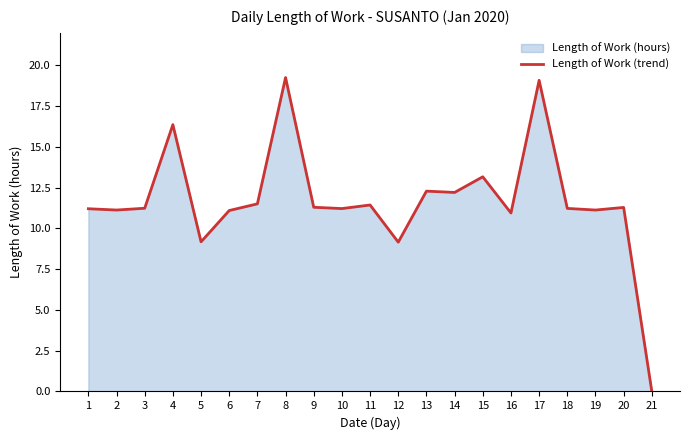

What is the value of the 3rd point from the left?

11.2